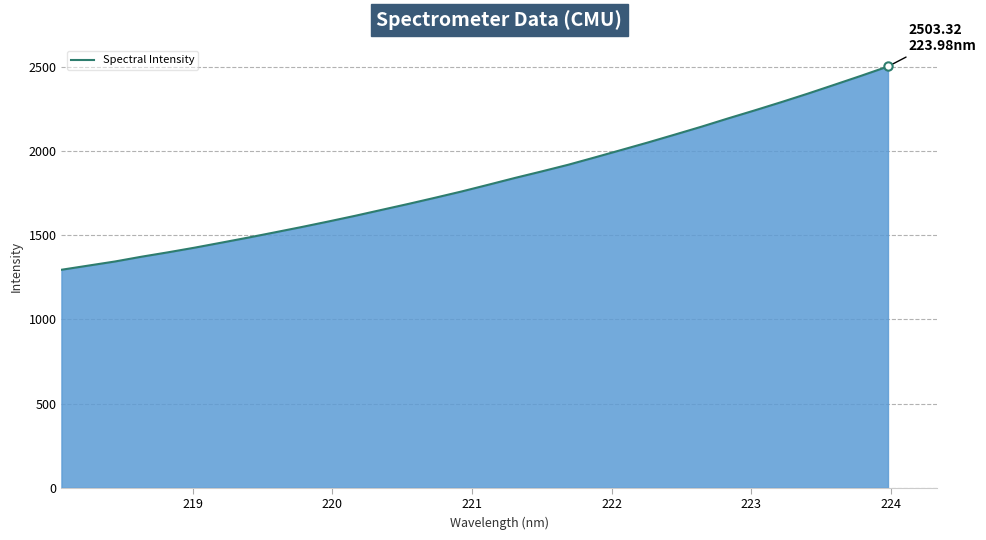

What is the difference between the maximum and minimum values?

1208.0